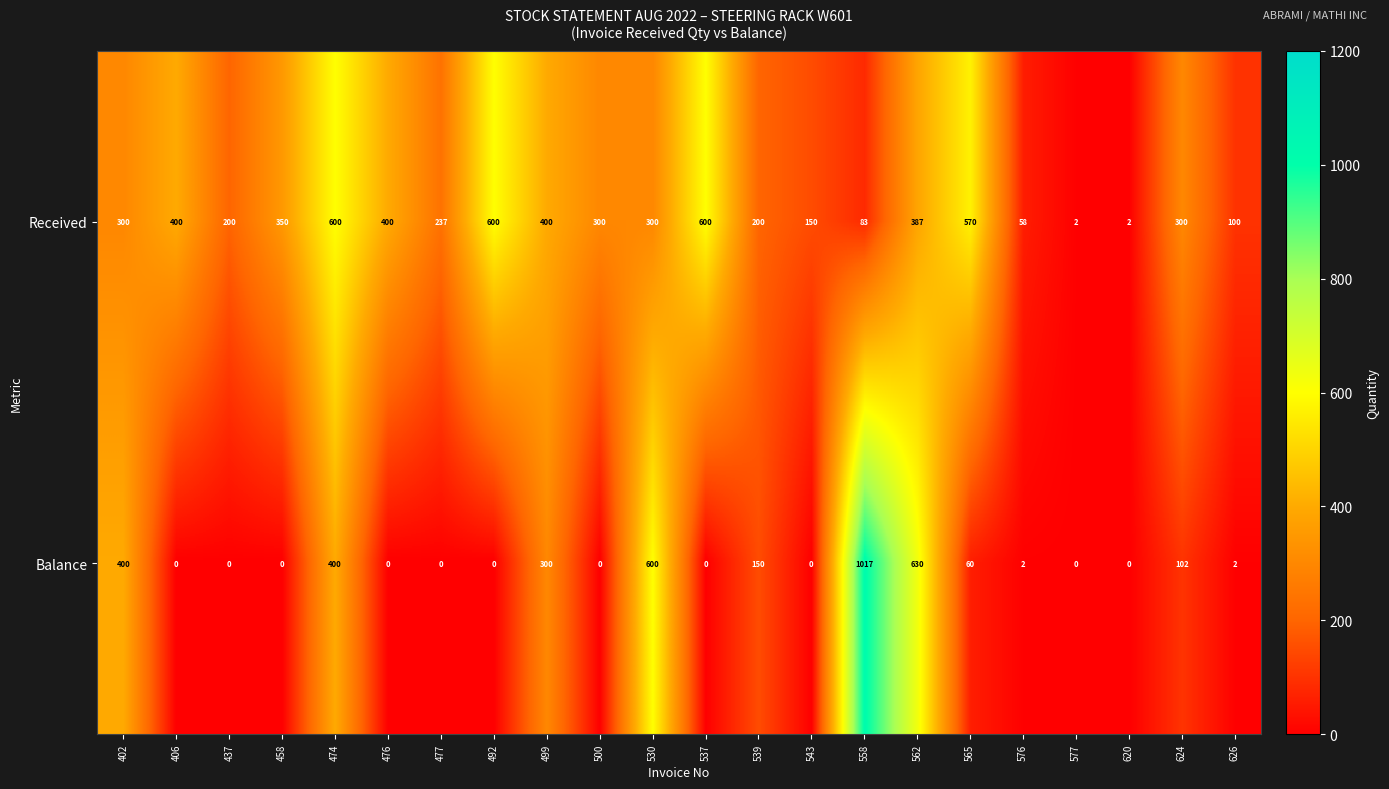

Read the Balance value at 562.

630